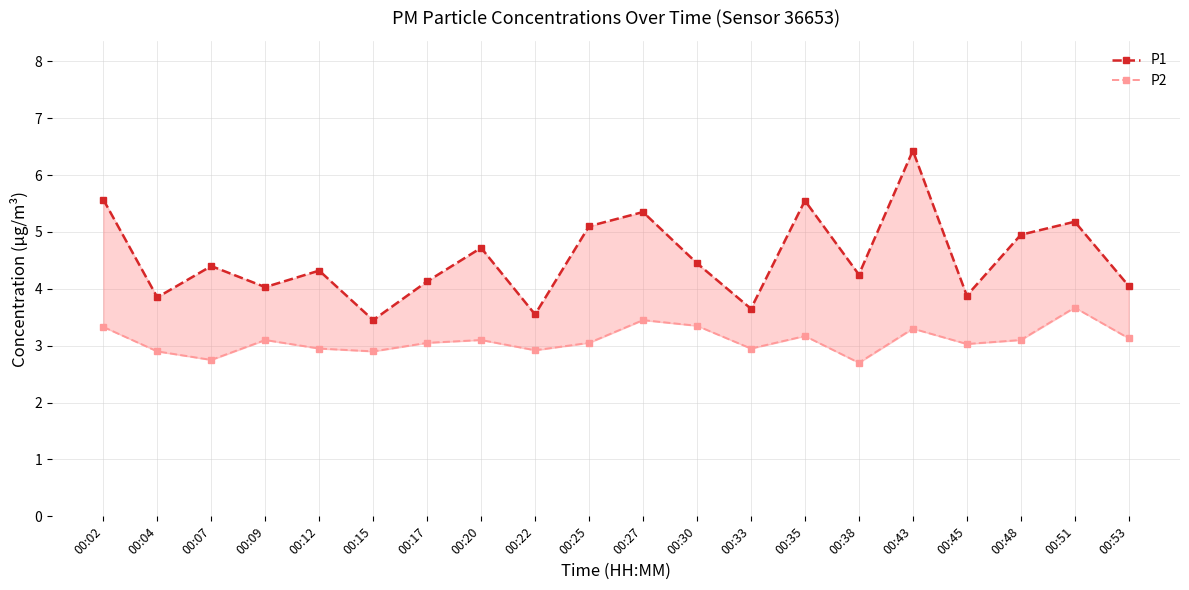

Which series has the widest spread of values?

P1